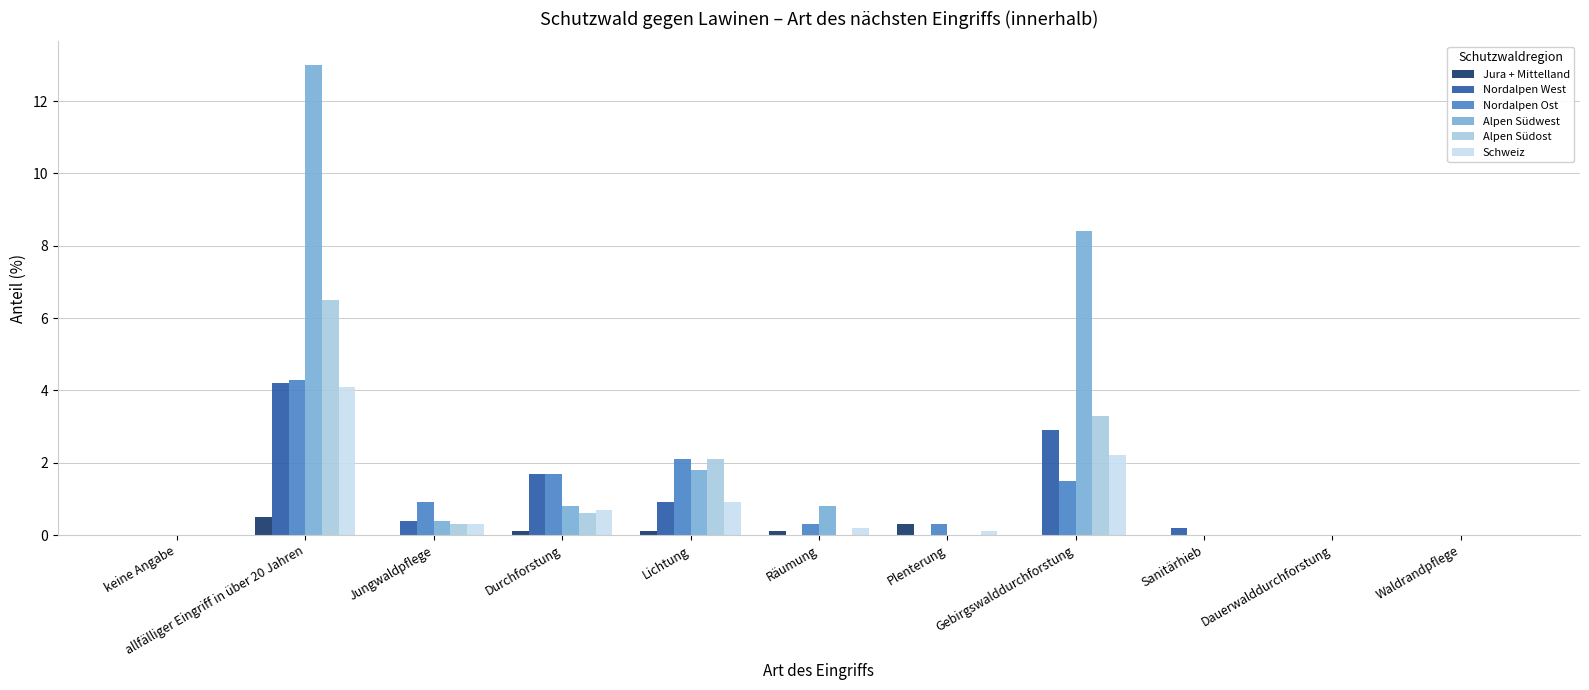

What are all the series names shown in the legend?

Jura + Mittelland, Nordalpen West, Nordalpen Ost, Alpen Südwest, Alpen Südost, Schweiz